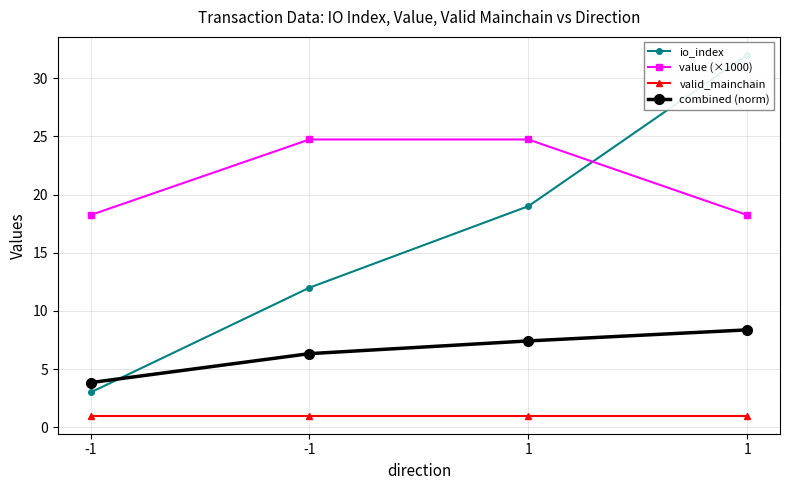

True or false: value (×1000) and io_index intersect in this chart.

True